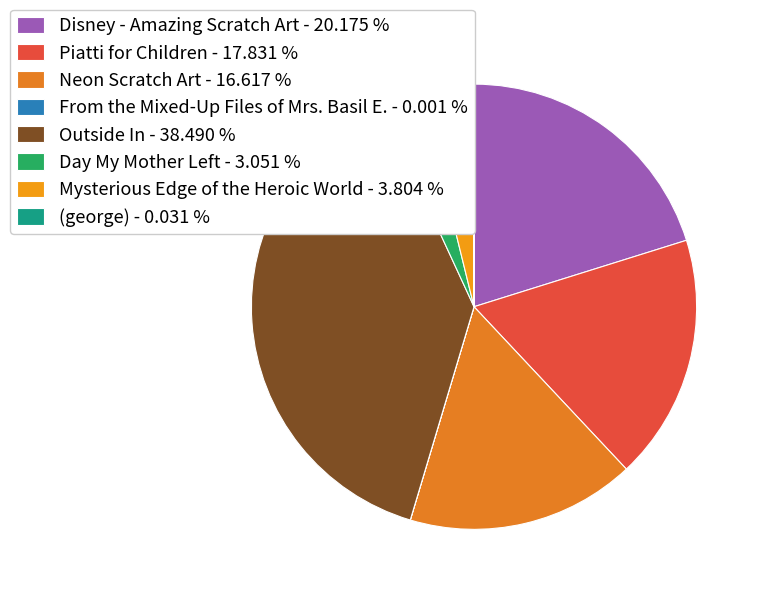

Is Neon Scratch Art the majority of the pie?

No